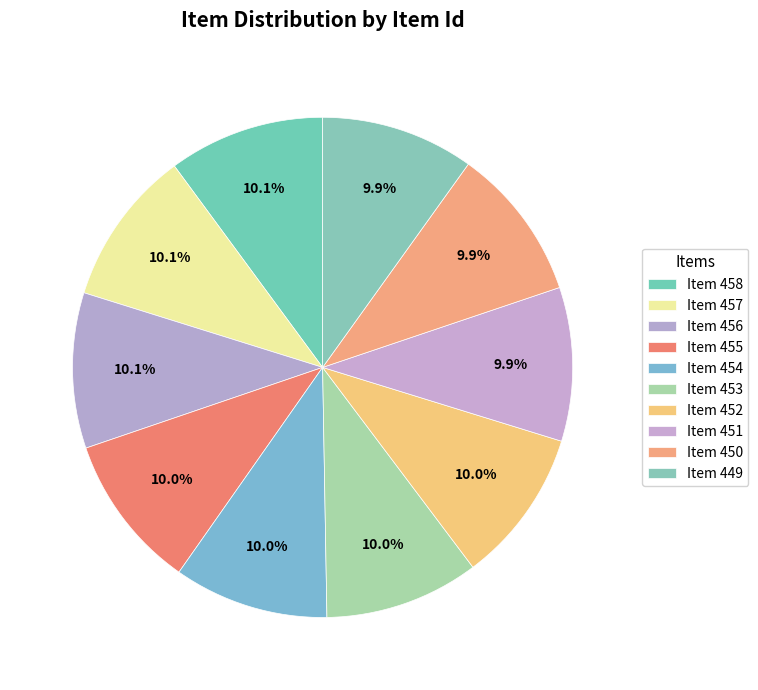

How many slices are in this pie chart?

10